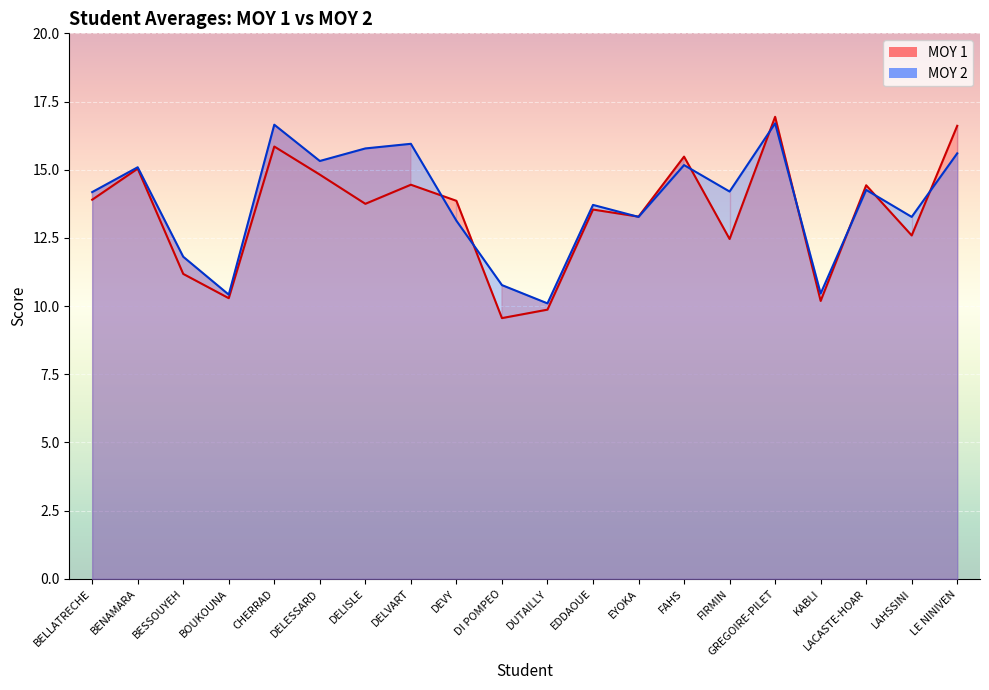

What is the label of the 14th point from the left?

FAHS